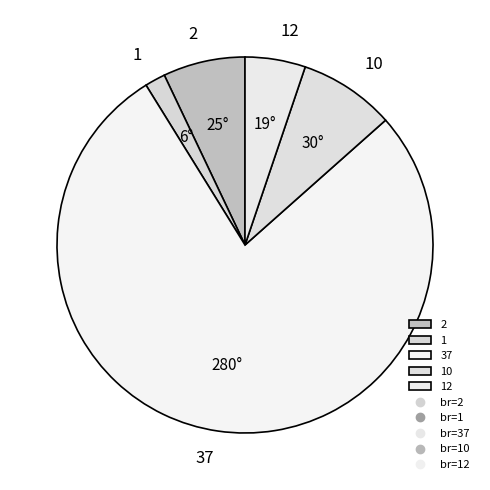

Is the sum of 12 and 37 greater than half?

Yes